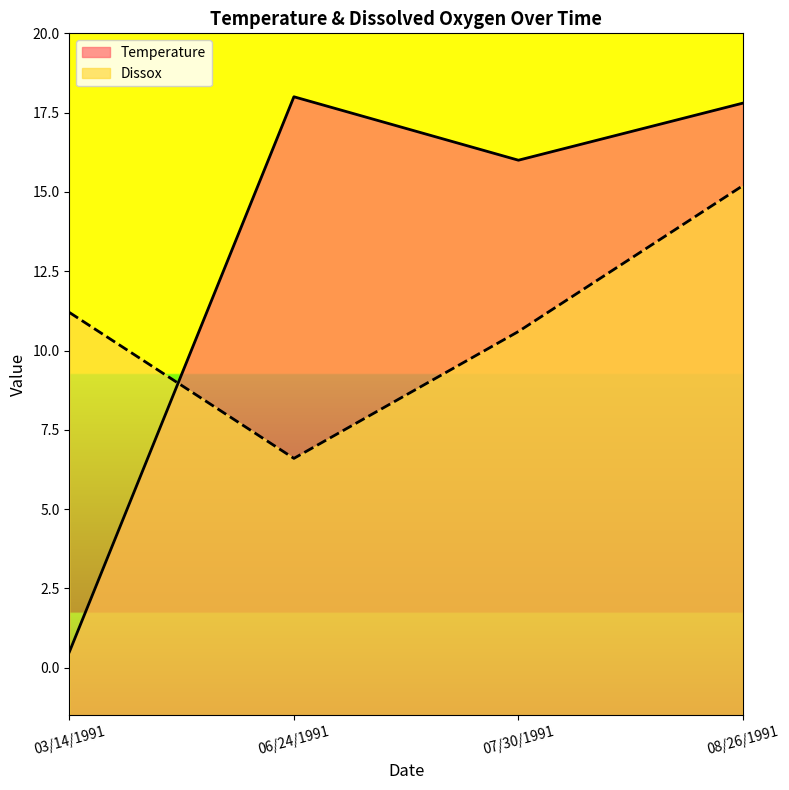

Count the number of data series in this chart.

2